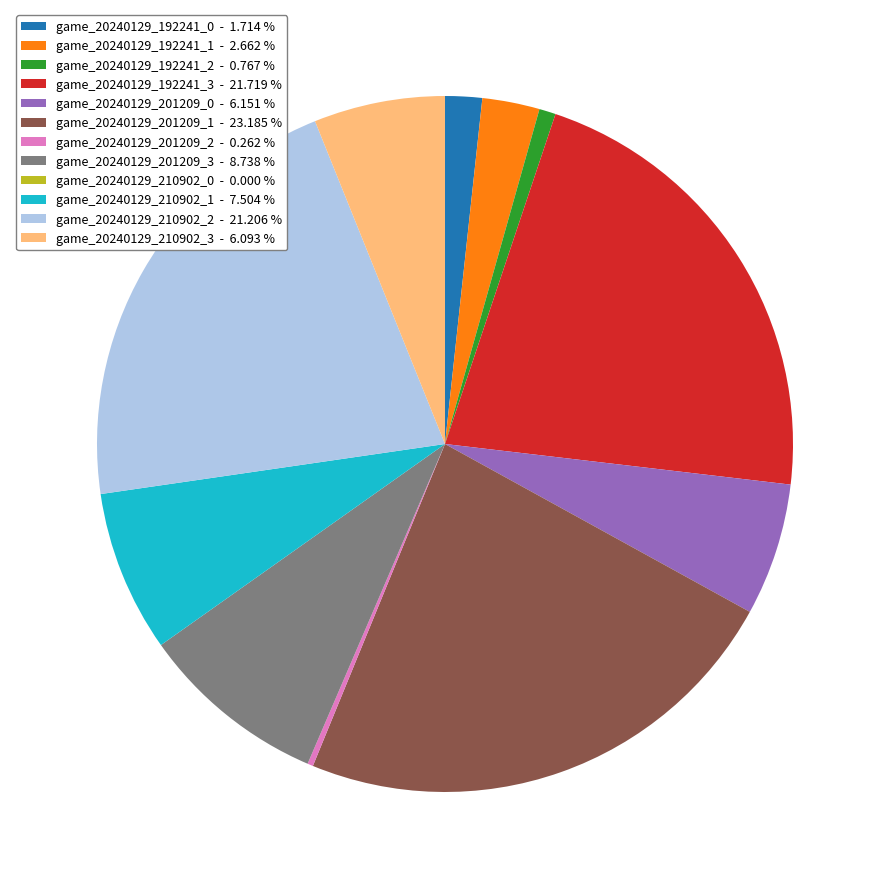

Between game_20240129_201209_1 - 23.185 % and game_20240129_201209_3 - 8.738 %, which is larger?

game_20240129_201209_1 - 23.185 %